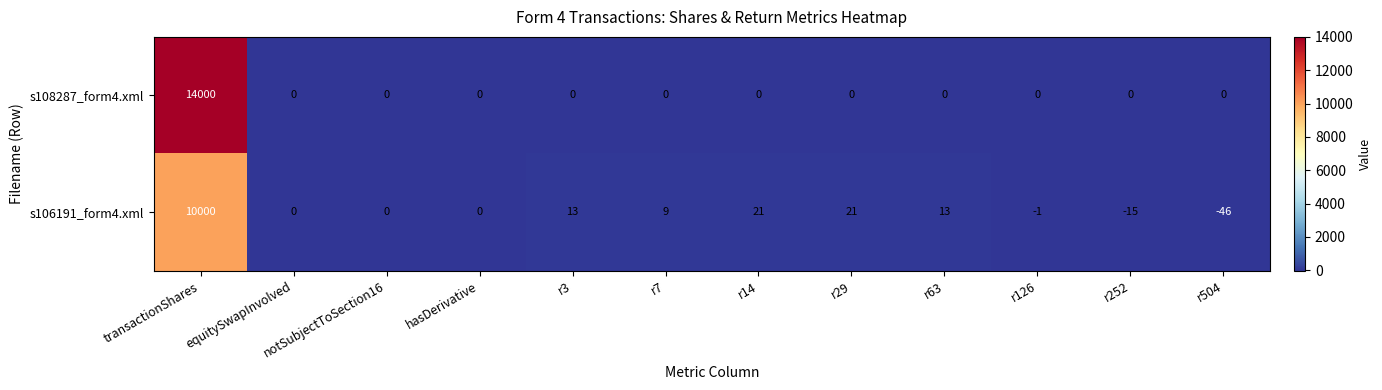

What is the maximum value shown in the chart?

14000